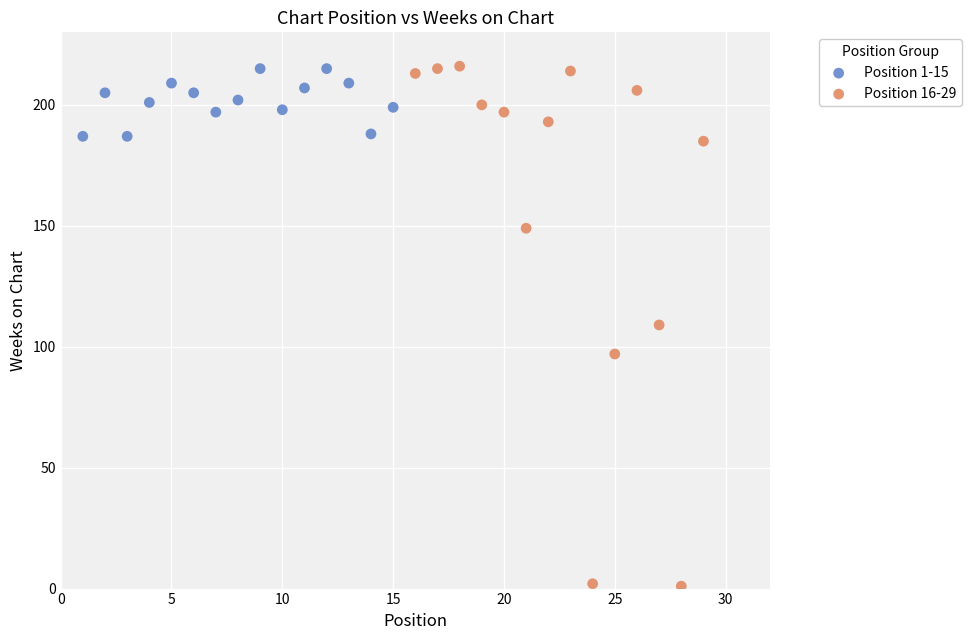

Which series has the largest Y range (max minus min)?

Position 16-29